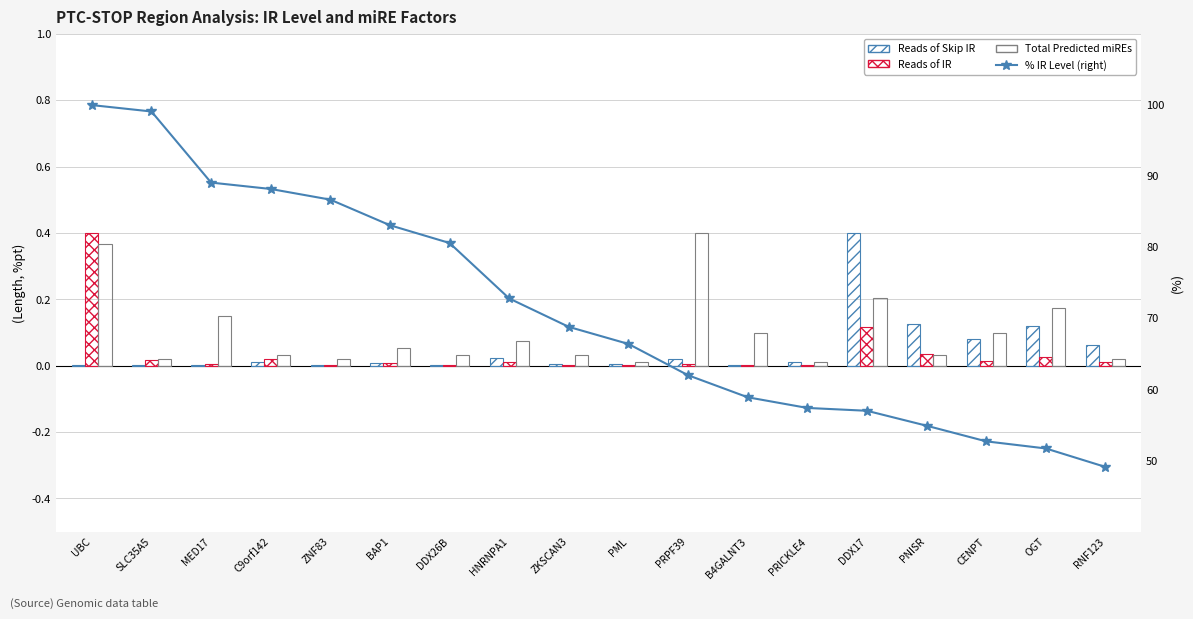

True or false: Total Predicted miREs has a value of 0.0 at PML.

False